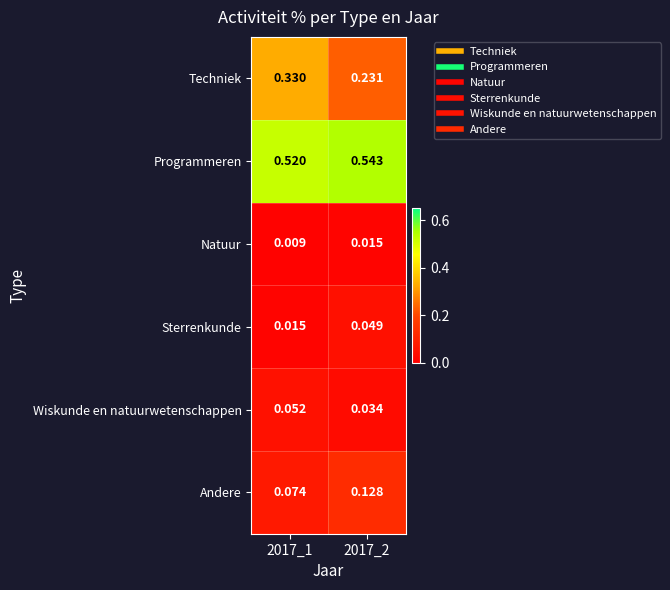

Which series has the largest total across all categories?

Programmeren